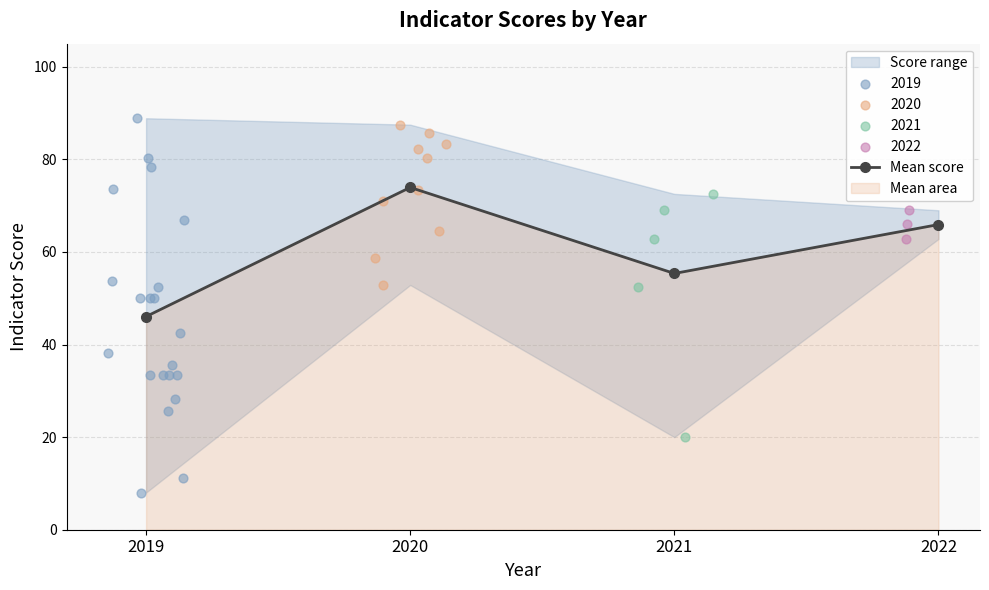

Approximately how many times larger is the value at 2020 compared to 2021?

1.3